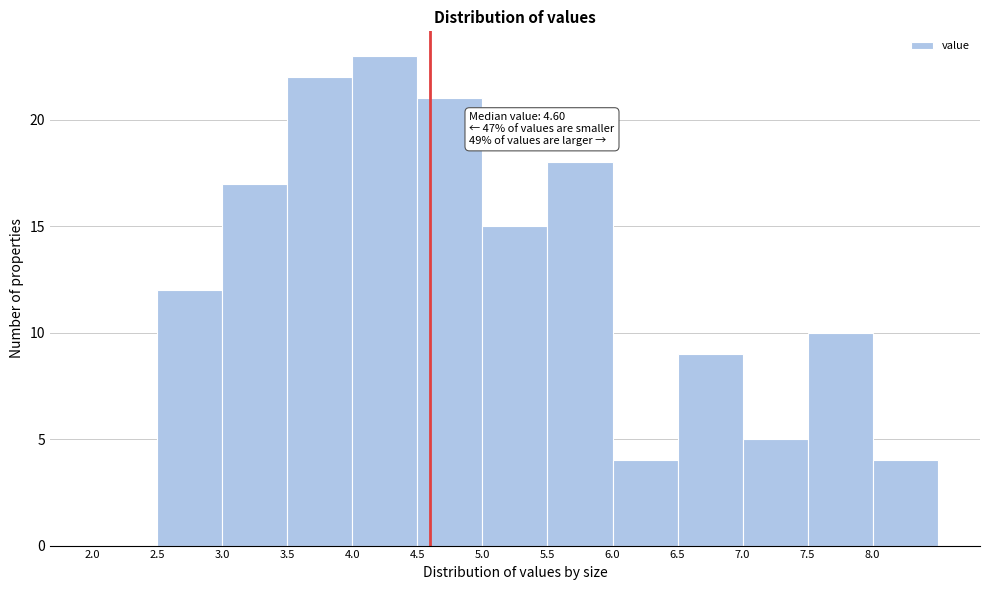

Over which range of the x-axis is the bar tallest?

4.0 to 4.5